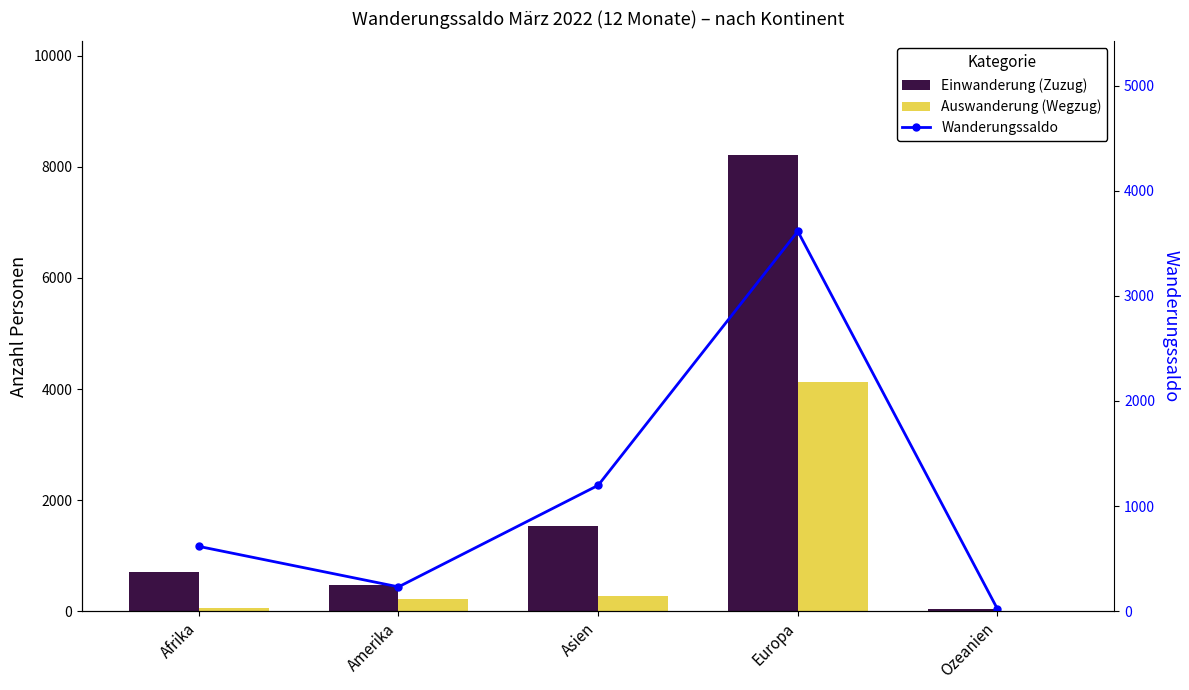

What is the label of the 5th bar from the right?

Afrika